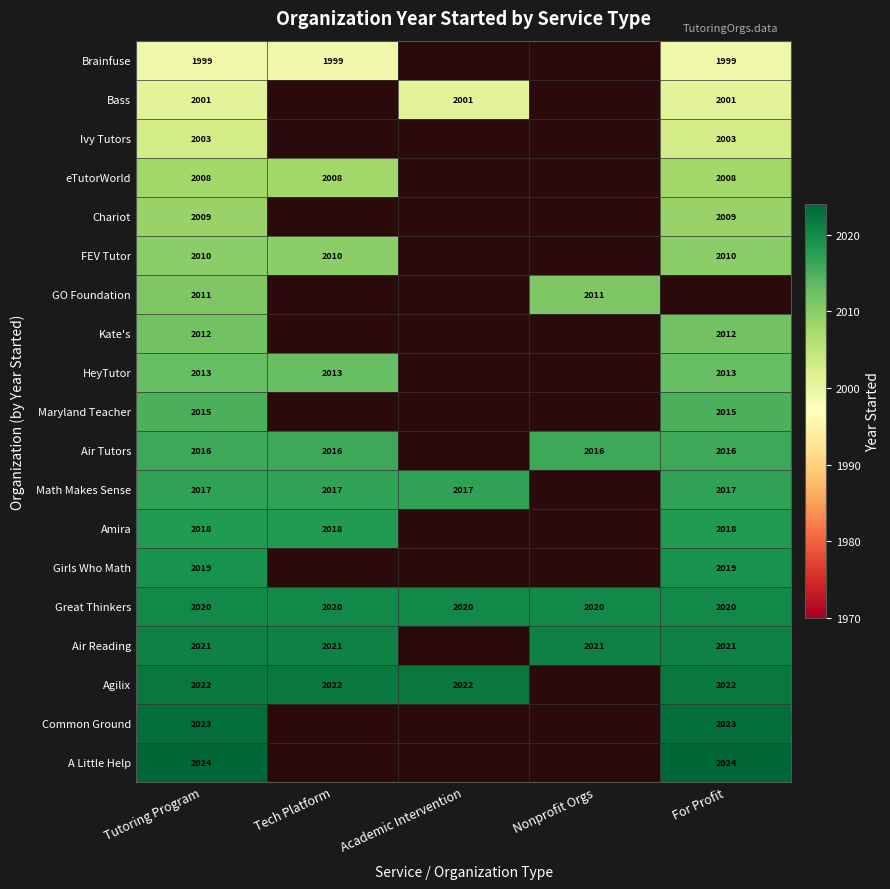

What is the sum of the Math Makes Sense values at For Profit and Academic Intervention?

4034